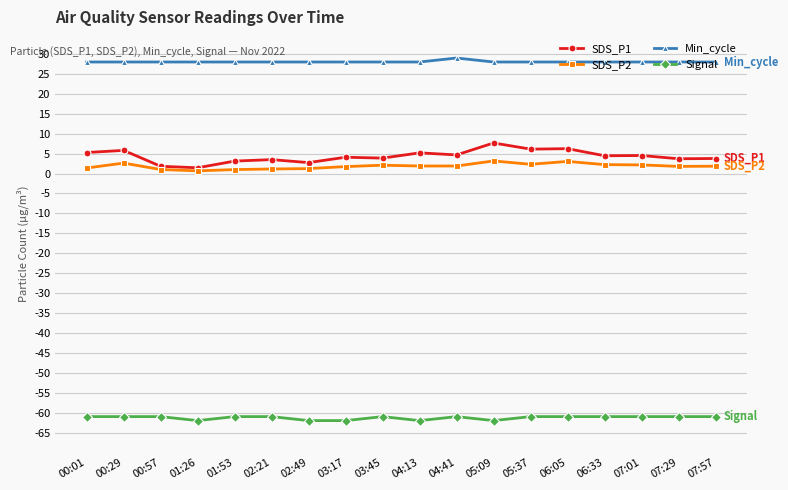

Is this an area chart (filled region under the line)?

No